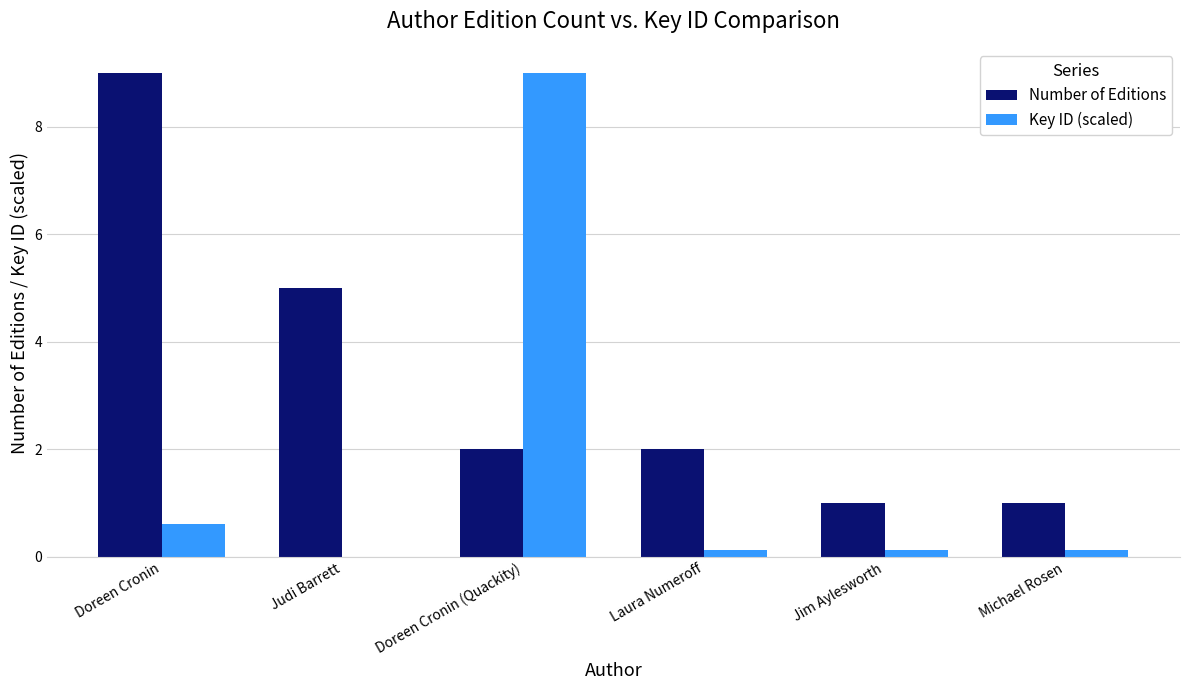

What is the sum of all Key ID (scaled) values?

10.0